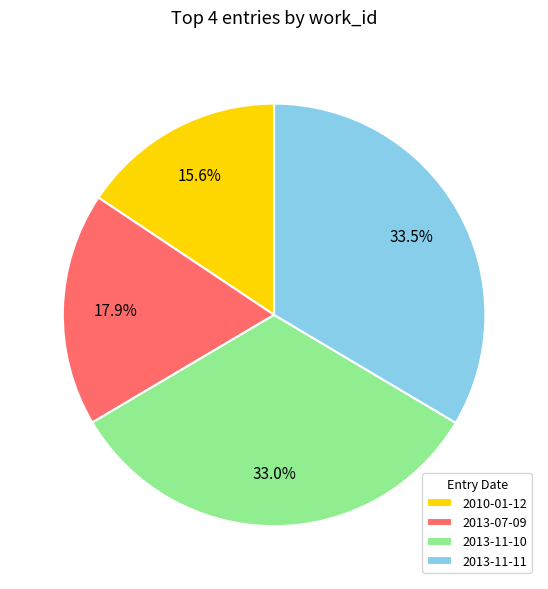

True or false: 2013-07-09 accounts for 24% of the total.

False